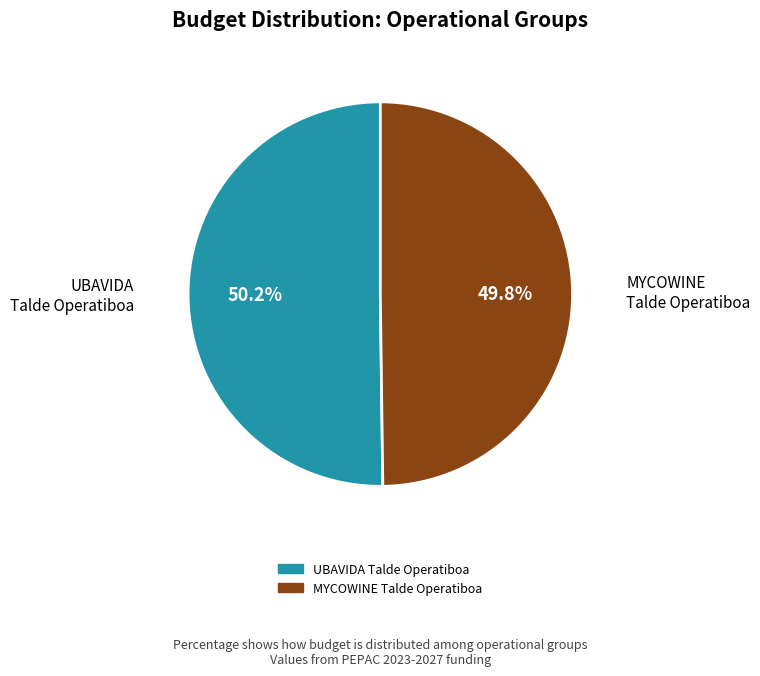

What percentage is NOT represented by UBAVIDA Talde Operatiboa?

49.8%